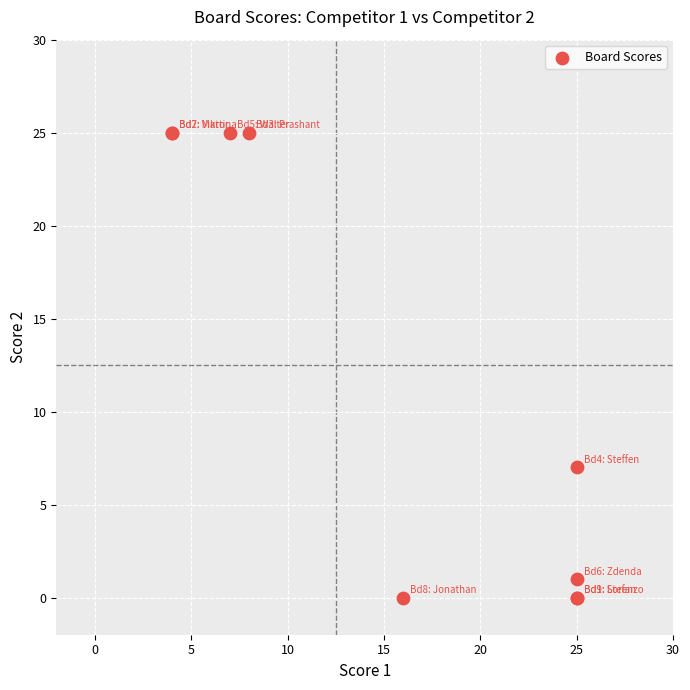

What Y value in the scatter plot is closest to 12?

7